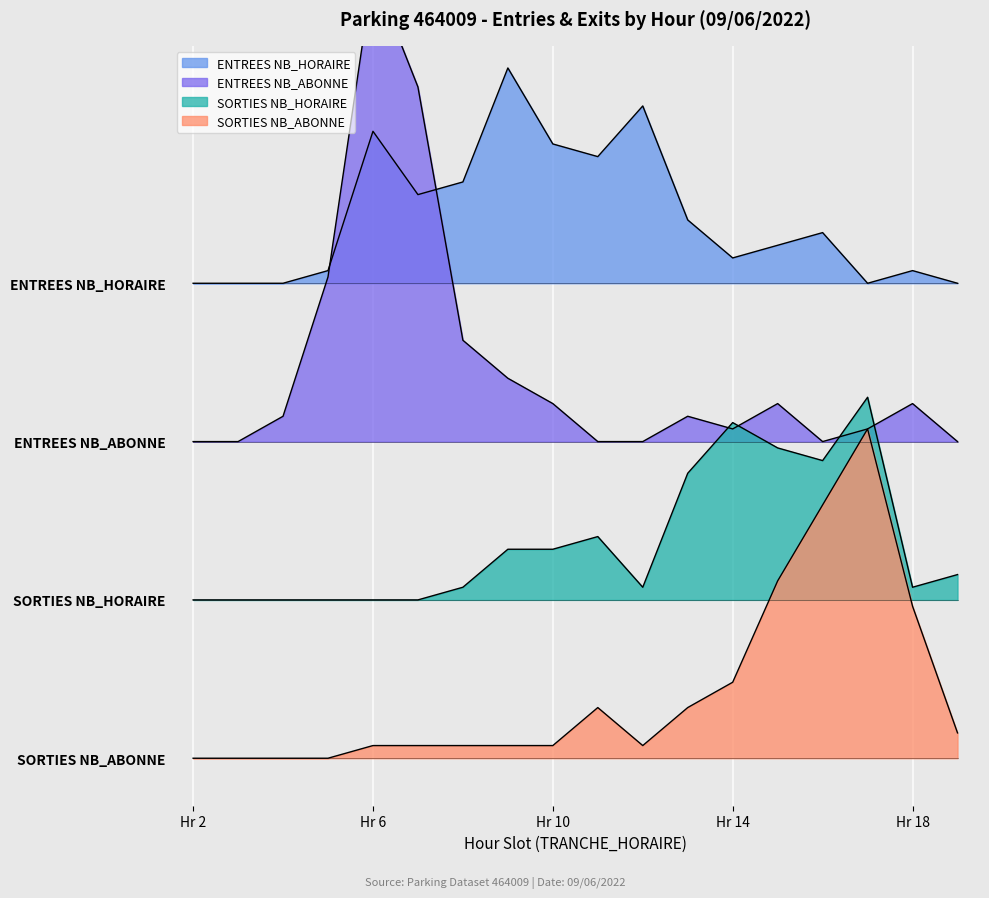

How many data points in ENTREES NB_HORAIRE are above 3?

13